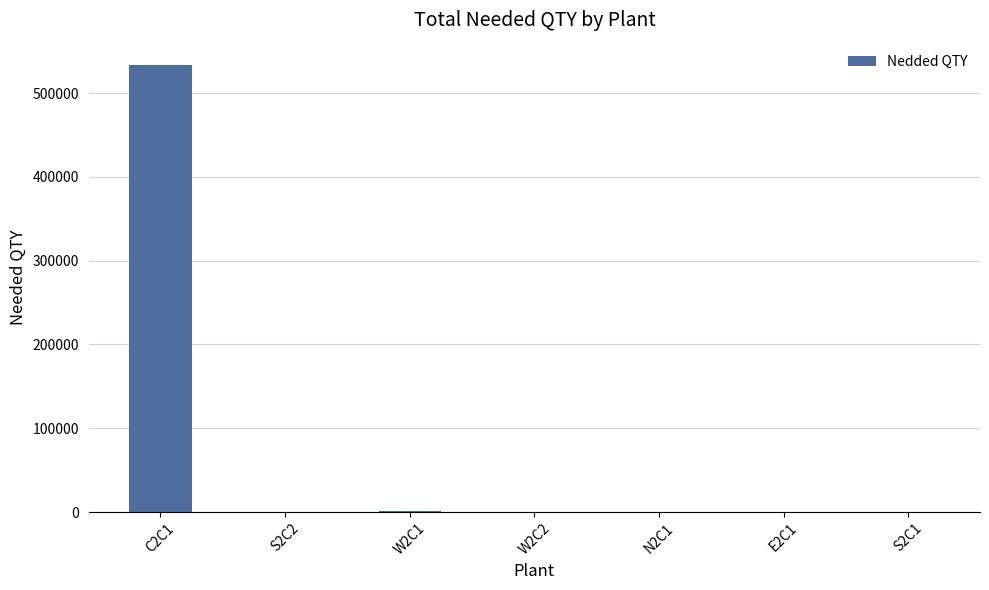

Which label corresponds to the largest value in the chart?

C2C1